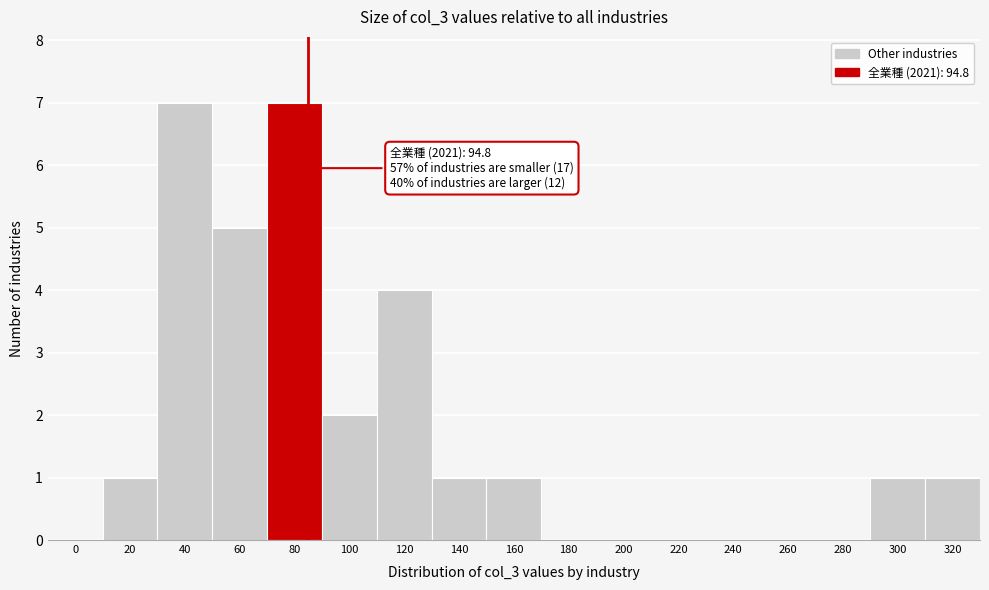

Reading right to left, list all the values displayed in this chart.

320=1	300=1	280=0	260=0	240=0	220=0	200=0	180=0	160=1	140=1	120=4	100=2	80=7	60=5	40=7	20=1	0=0